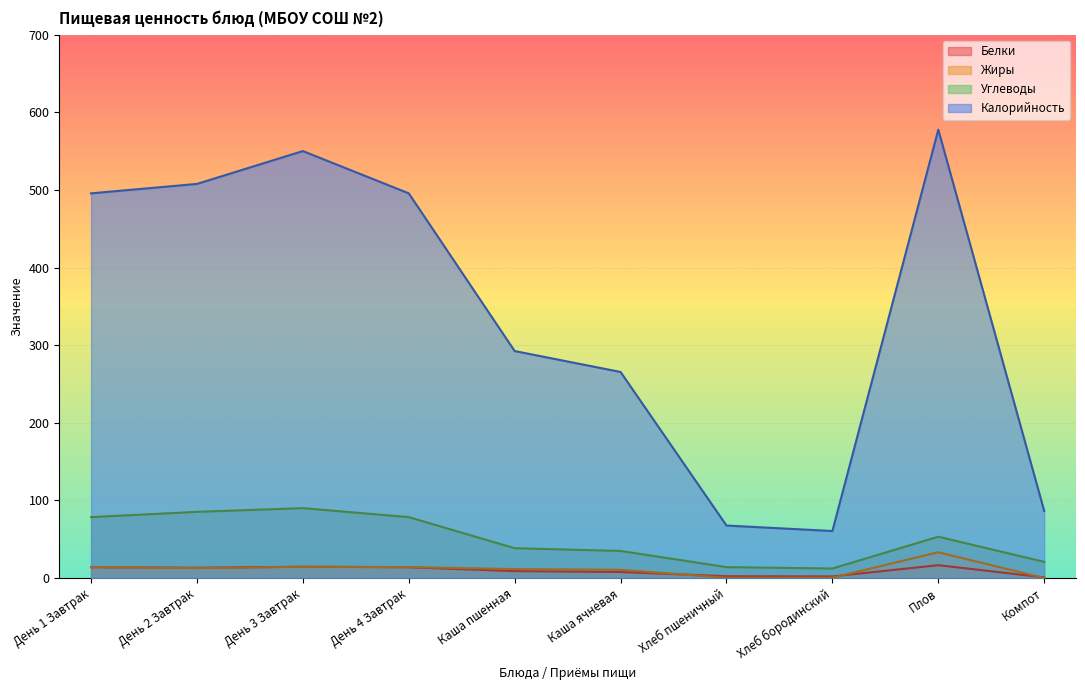

Reading right to left, extract all data points from this chart.

Белки: Компот=0.8	Плов=16.5	Хлеб бородинский=2.0	Хлеб пшеничный=2.3	Каша ячневая=7.7	Каша пшенная=8.8	День 4 Завтрак=13.9	День 3 Завтрак=14.5	День 2 Завтрак=13.2	День 1 Завтрак=13.9
Жиры: Компот=0.0	Плов=33.2	Хлеб бородинский=0.4	Хлеб пшеничный=0.3	Каша ячневая=10.6	Каша пшенная=11.5	День 4 Завтрак=14.1	День 3 Завтрак=14.5	День 2 Завтрак=12.7	День 1 Завтрак=14.1
Углеводы: Компот=20.8	Плов=53.2	Хлеб бородинский=12.2	Хлеб пшеничный=14.0	Каша ячневая=34.9	Каша пшенная=38.4	День 4 Завтрак=78.4	День 3 Завтрак=90.0	День 2 Завтрак=85.2	День 1 Завтрак=78.4
Калорийность: Компот=86.4	Плов=577.6	Хлеб бородинский=60.5	Хлеб пшеничный=67.6	Каша ячневая=265.4	Каша пшенная=292.4	День 4 Завтрак=495.5	День 3 Завтрак=550.0	День 2 Завтрак=507.7	День 1 Завтрак=495.5